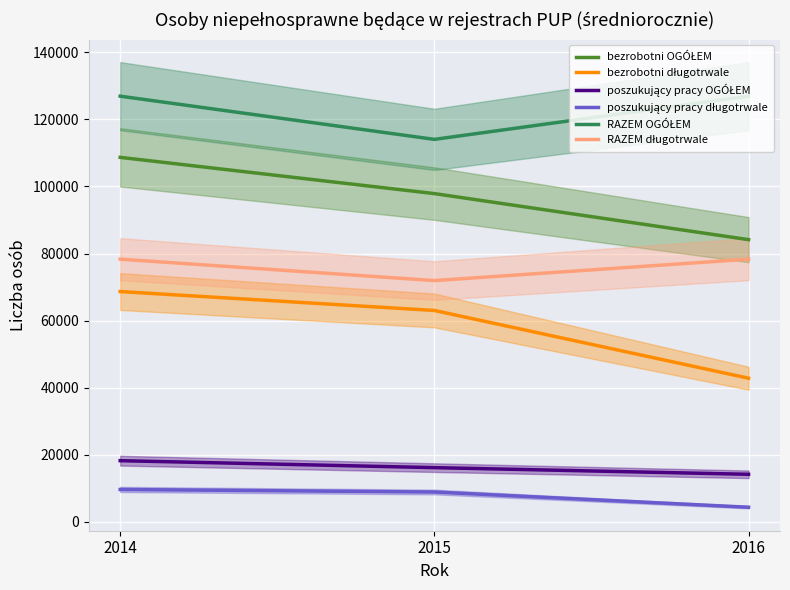

What is the total value across all series at 2016?

350792.0